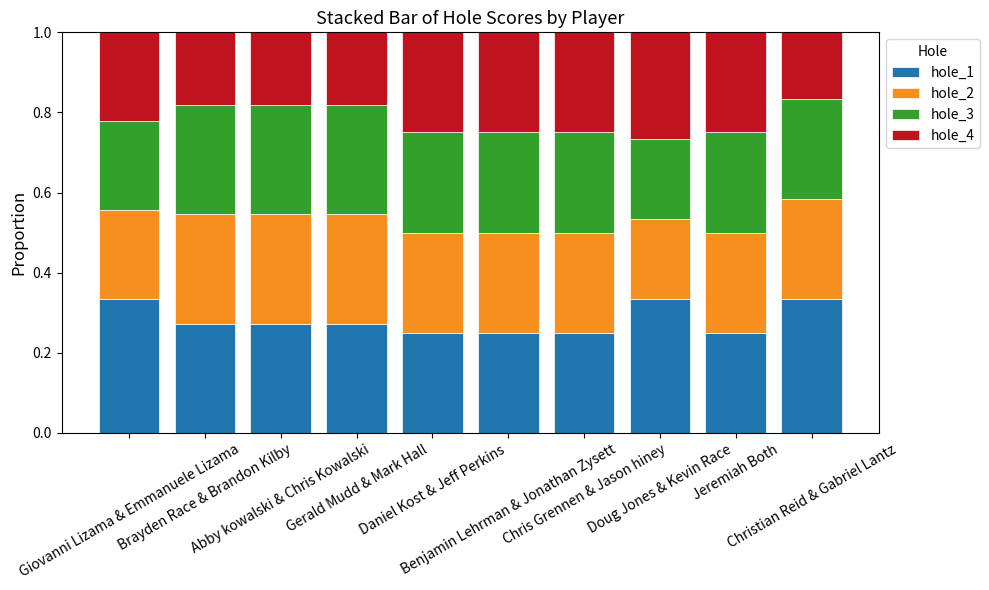

What is the sum of all hole_1 values?

2.8